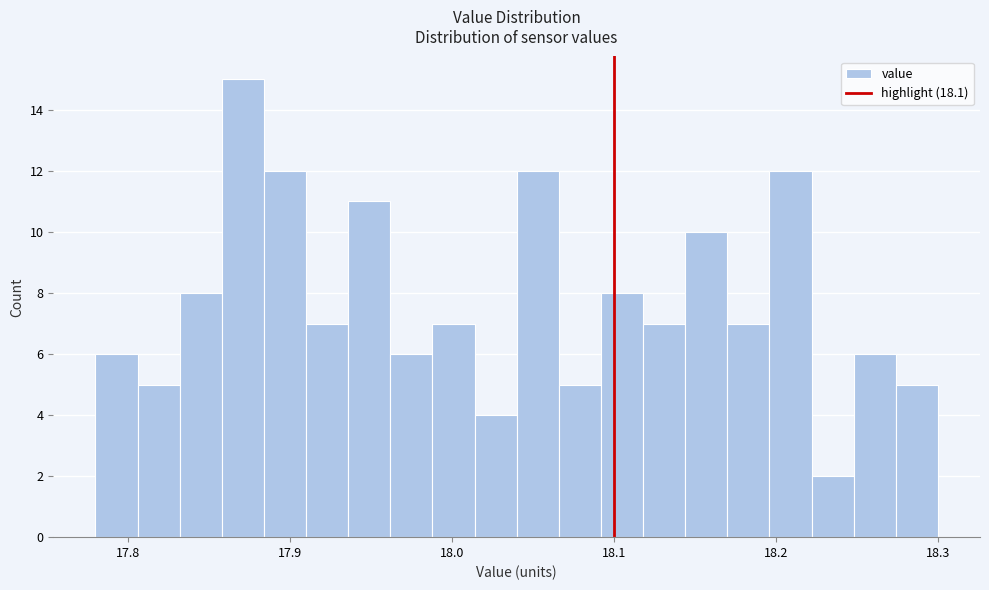

Read against the x-axis, roughly where is the centre of the tallest bar?

17.87